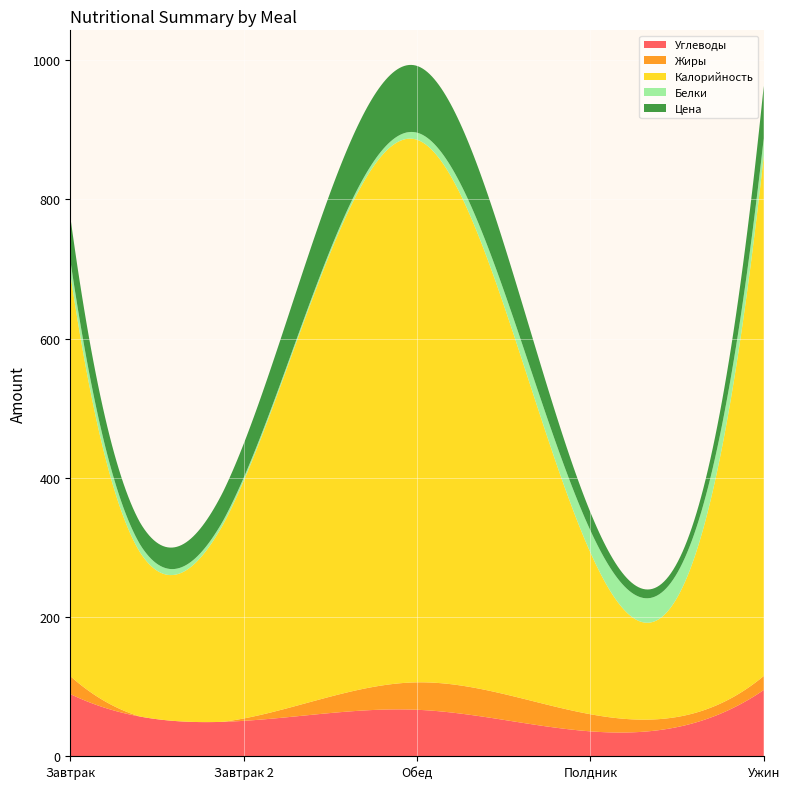

Reading left to right, transcribe all the data shown in this chart.

Углеводы: Завтрак=89.4	Завтрак 2=50.9	Обед=66.8	Полдник=35.8	Ужин=95.2
Жиры: Завтрак=25.8	Завтрак 2=3.4	Обед=39.4	Полдник=24.6	Ужин=20.1
Калорийность: Завтрак=578.0	Завтрак 2=341.0	Обед=779.4	Полдник=232.4	Ужин=747.2
Белки: Завтрак=19.7	Завтрак 2=4.6	Обед=10.2	Полдник=31.6	Ужин=25.2
Цена: Завтрак=62.3	Завтрак 2=48.7	Обед=95.9	Полдник=26.2	Ужин=75.3